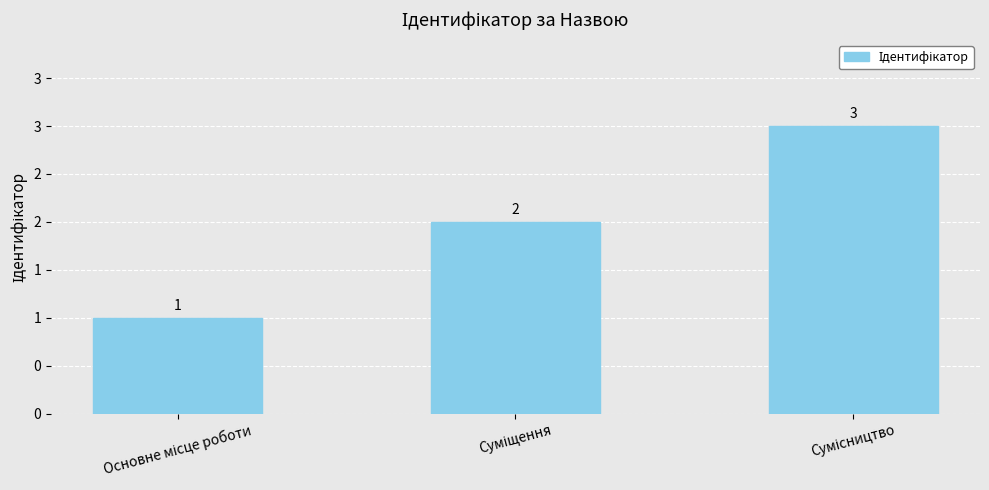

Does the chart contain any negative values?

No